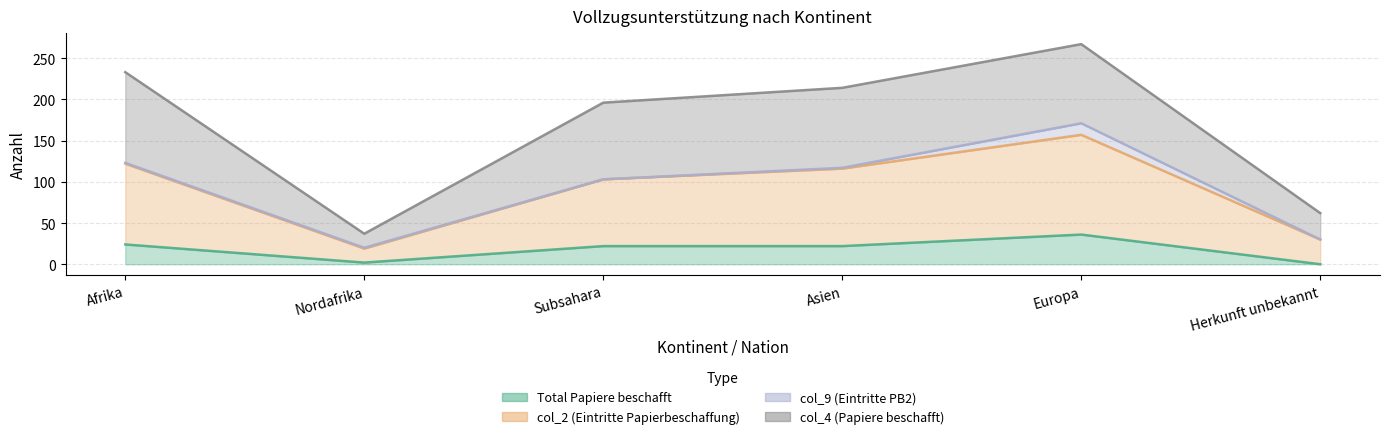

Where does the col_2 (Eintritte Papierbeschaffung) series first go above 116?

Afrika